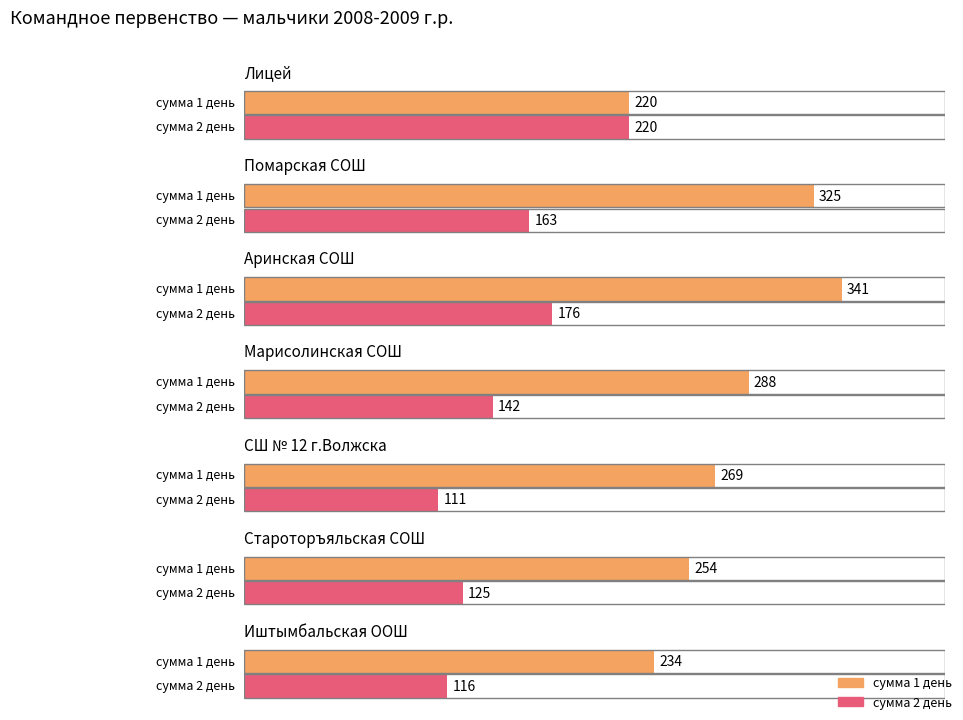

How many groups of bars are there?

7